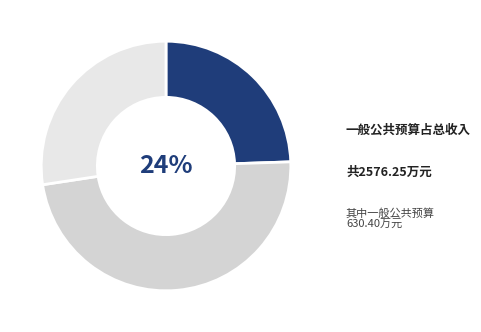

What percentage do 一般公共预算 and 政府性基金预算 together represent?

72.6%